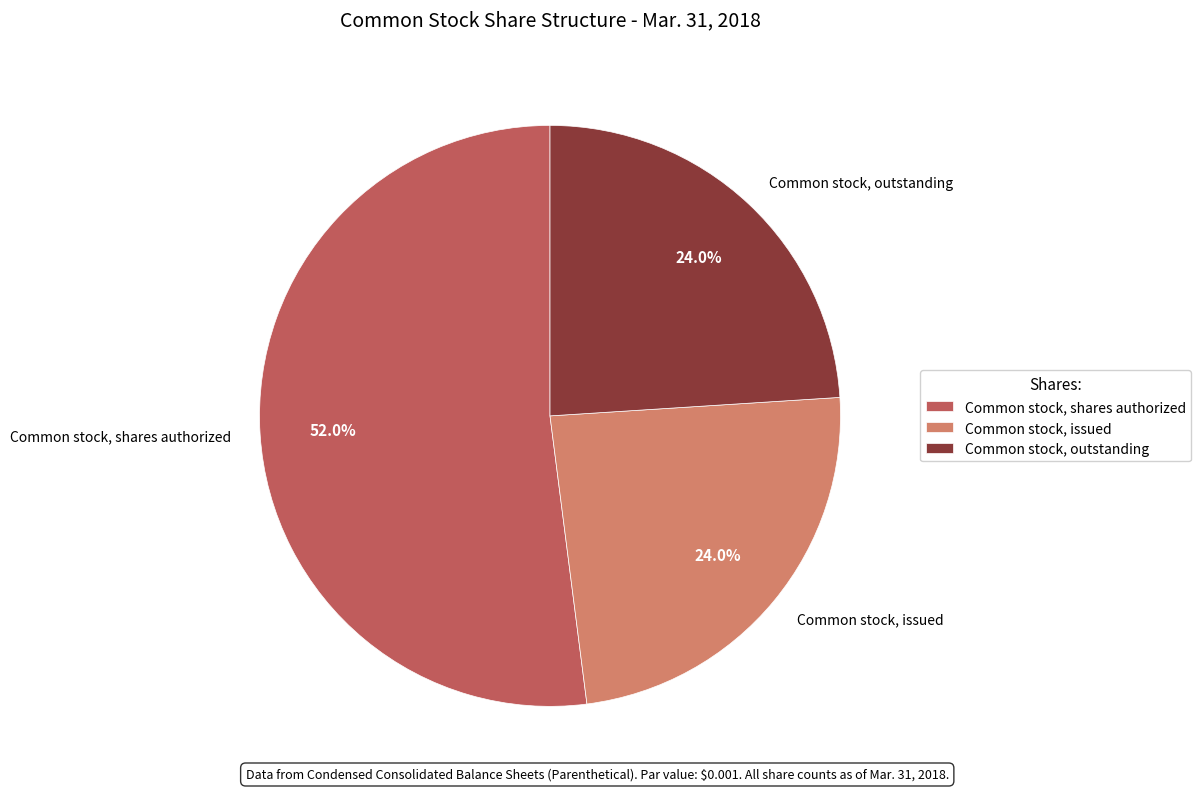

How many segments does this pie chart have?

3